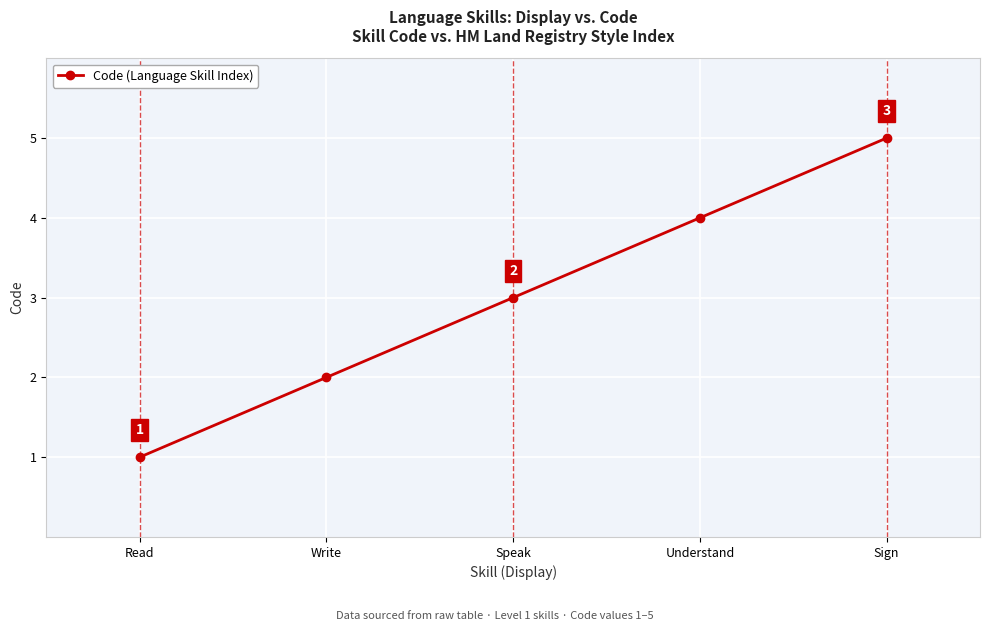

Between Understand and Read, which is larger?

Understand